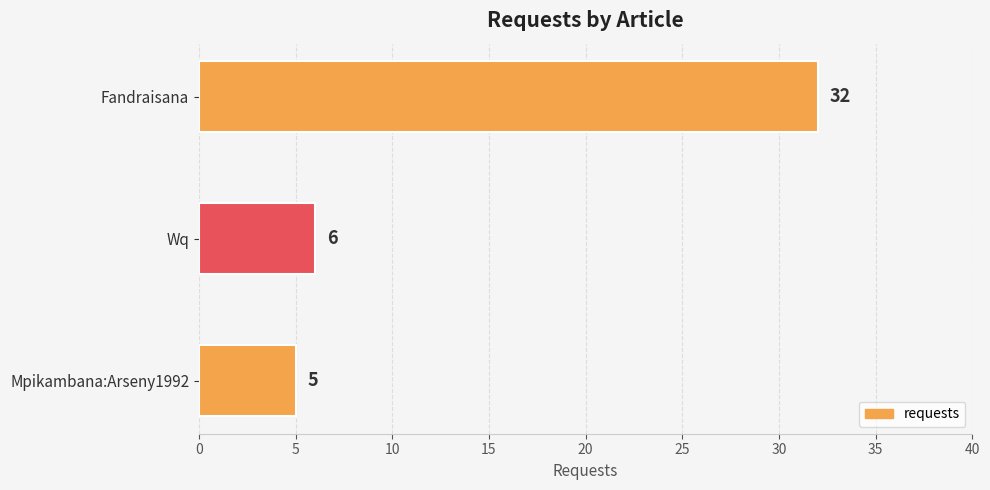

The chart shows a value of 44 at Fandraisana. True or false?

False